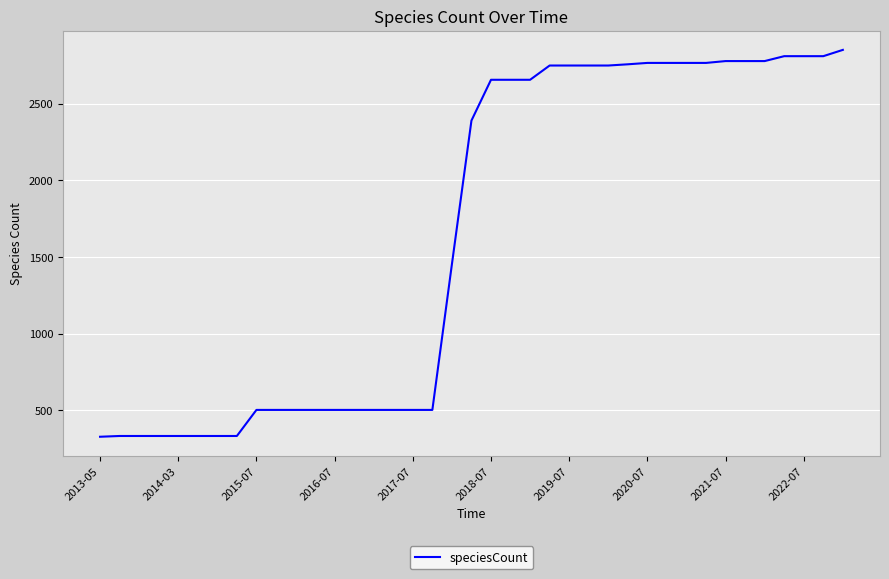

What is the difference between the maximum and minimum values?

2523